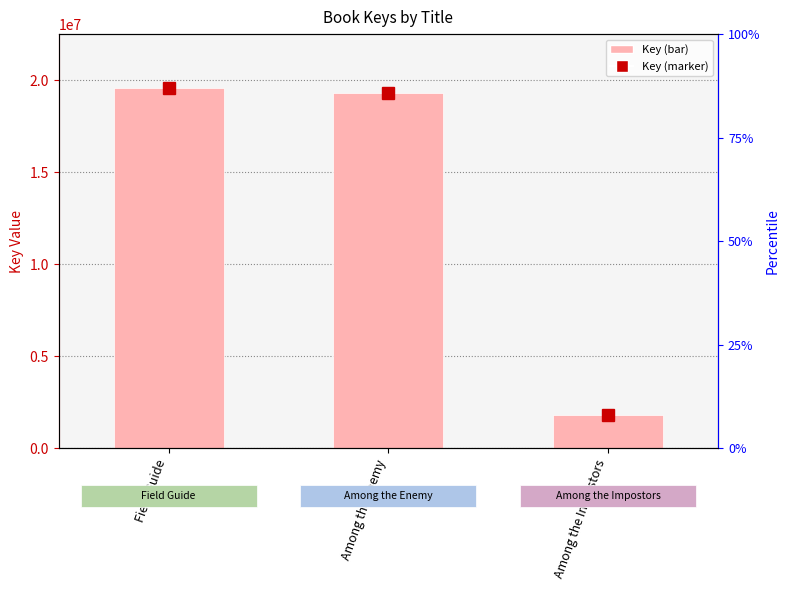

Rank the series at Among the Enemy from lowest to highest value.

Key (marker), Key